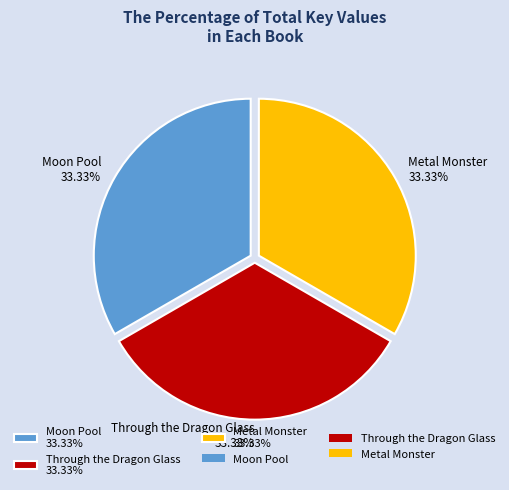

How many slices are in this pie chart?

3